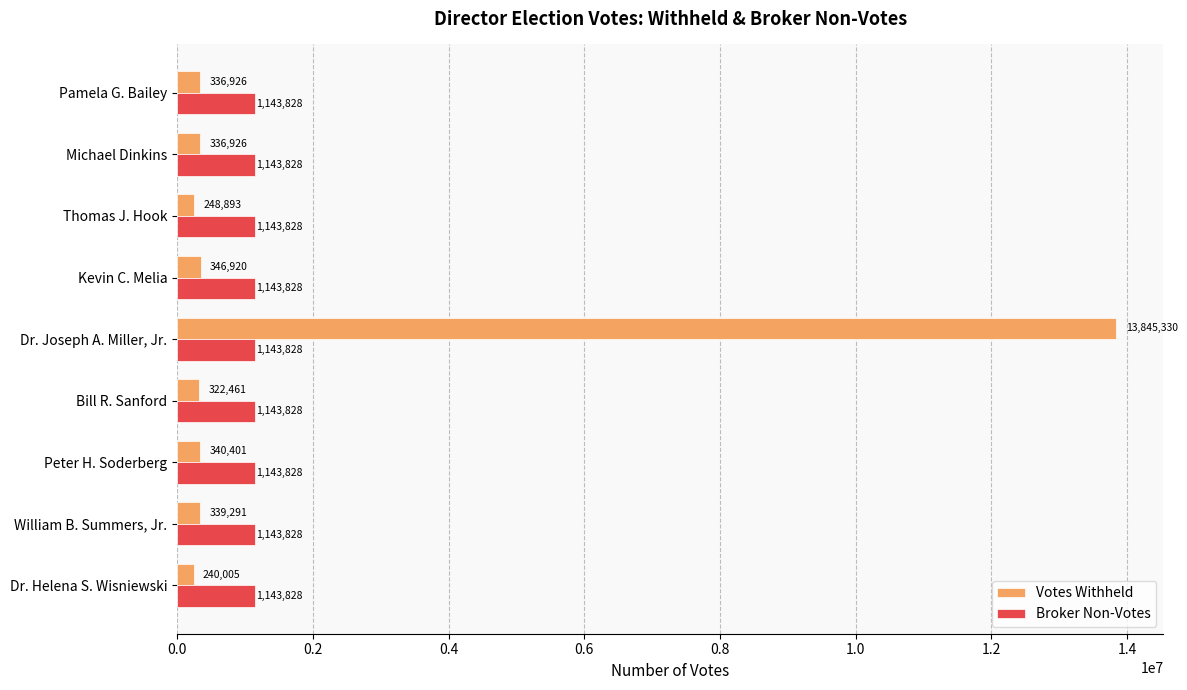

Read the Broker Non-Votes value at Peter H. Soderberg.

1143828